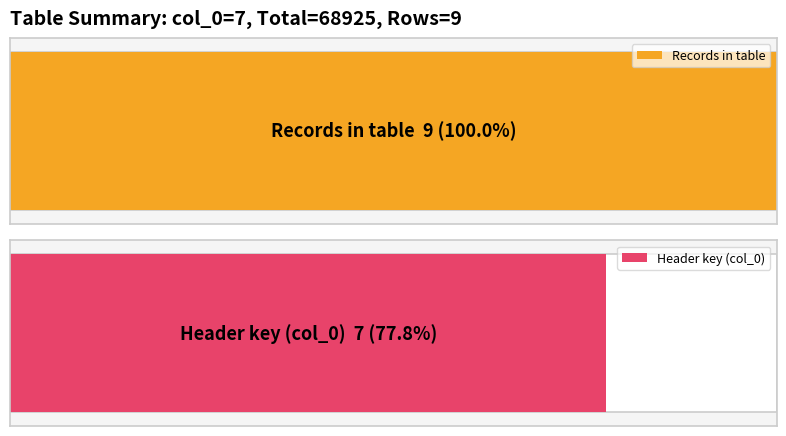

The chart shows a value of 11 at 7. True or false?

False